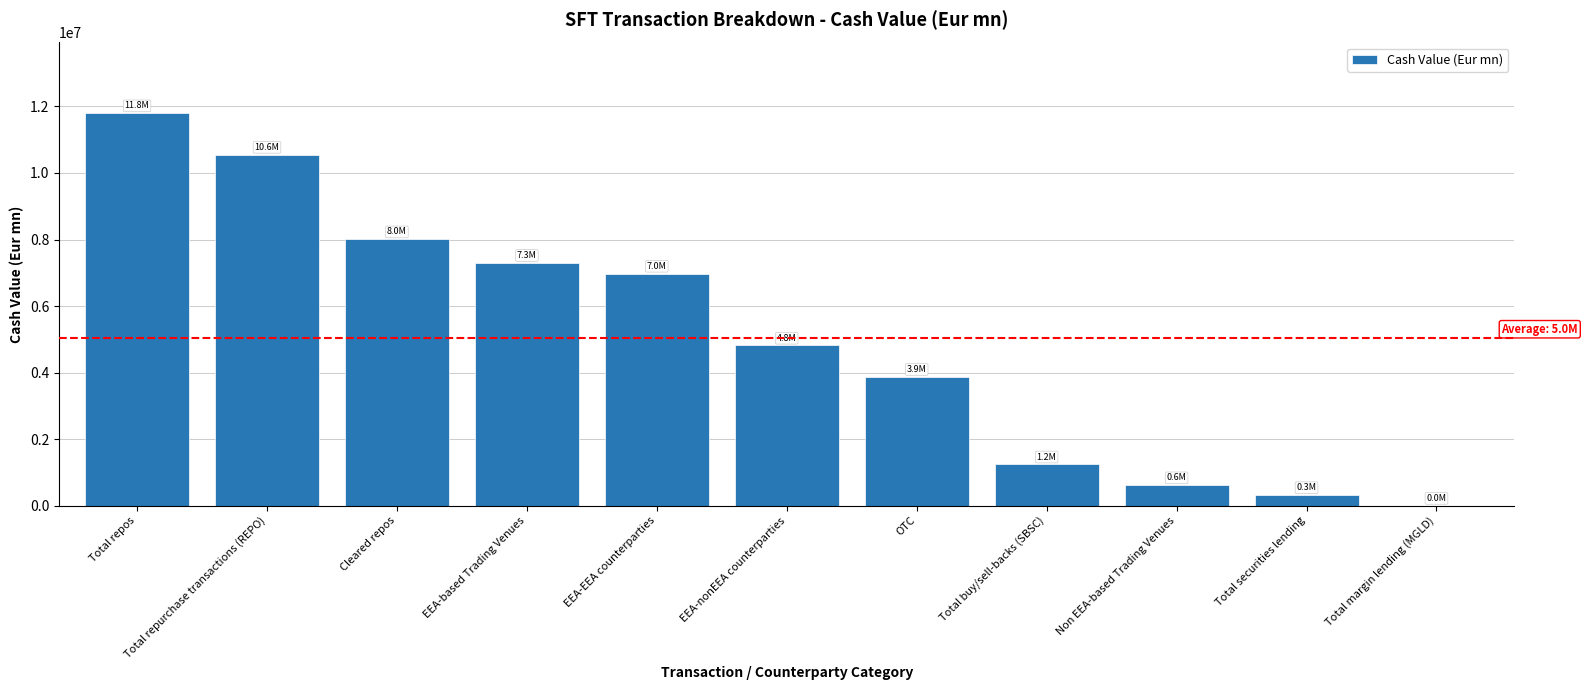

Reading right to left, transcribe all the data shown in this chart.

2278.8	323256.4	619014.1	1245106.0	3876723.7	4815753.3	6978983.9	7302571.9	8010168.4	10553203.8	11798309.7